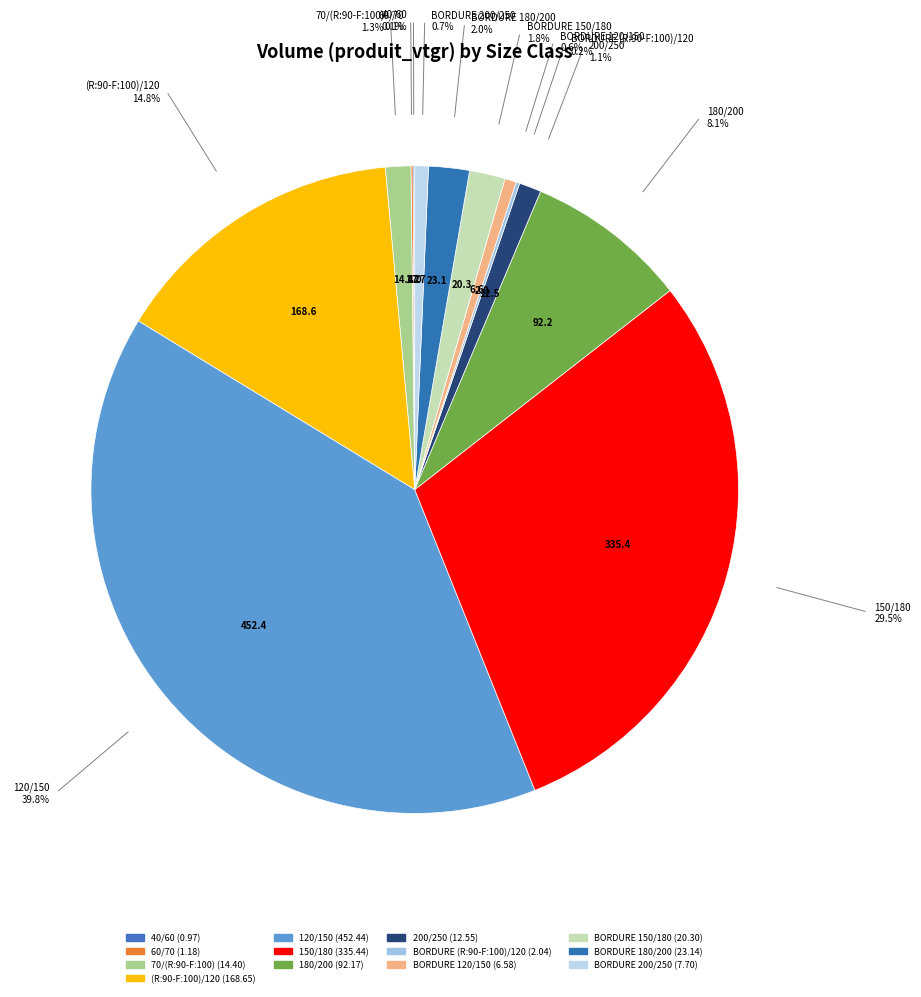

Is the sum of BORDURE 180/200 and 40/60 greater than half?

No